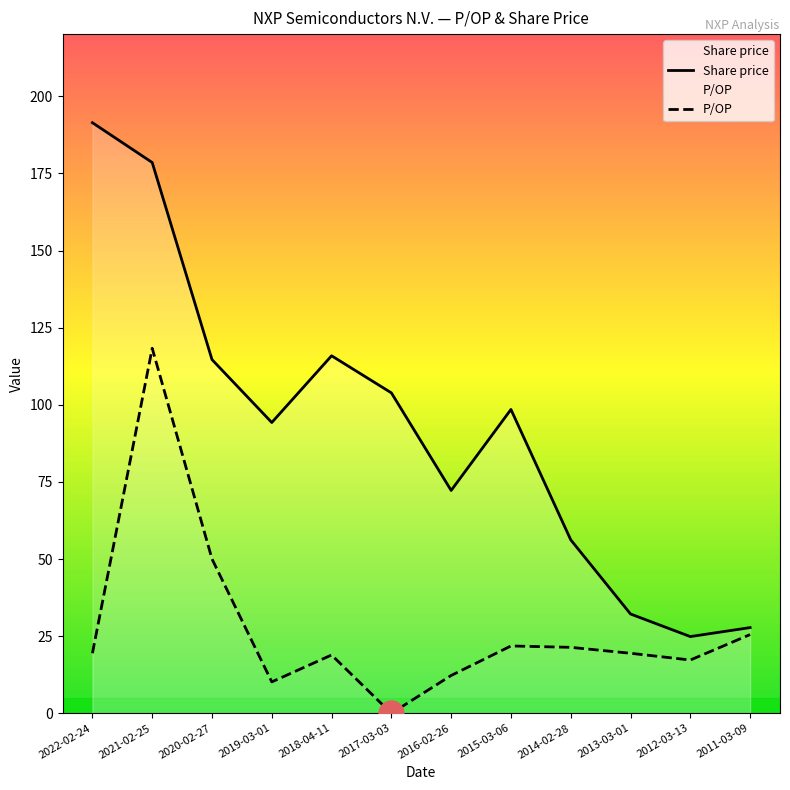

Between 2017-03-03 and 2015-03-06, which is larger?

2017-03-03